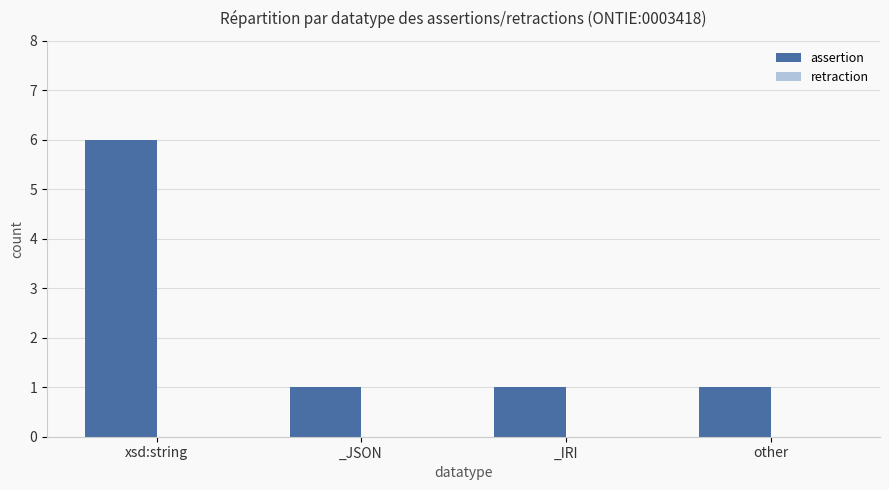

What is the ratio of the value at _JSON to the value at _IRI?

1.0